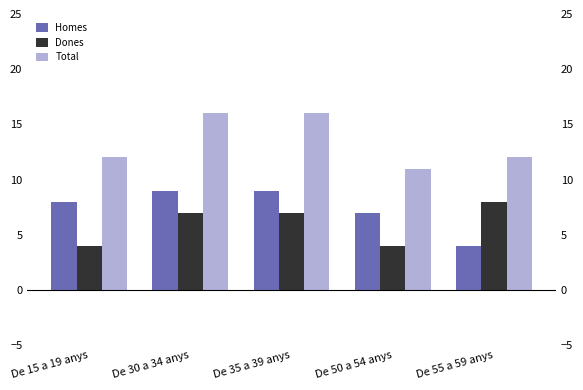

Rank the categories by Homes value from highest to lowest.

De 30 a 34 anys, De 35 a 39 anys, De 15 a 19 anys, De 50 a 54 anys, De 55 a 59 anys